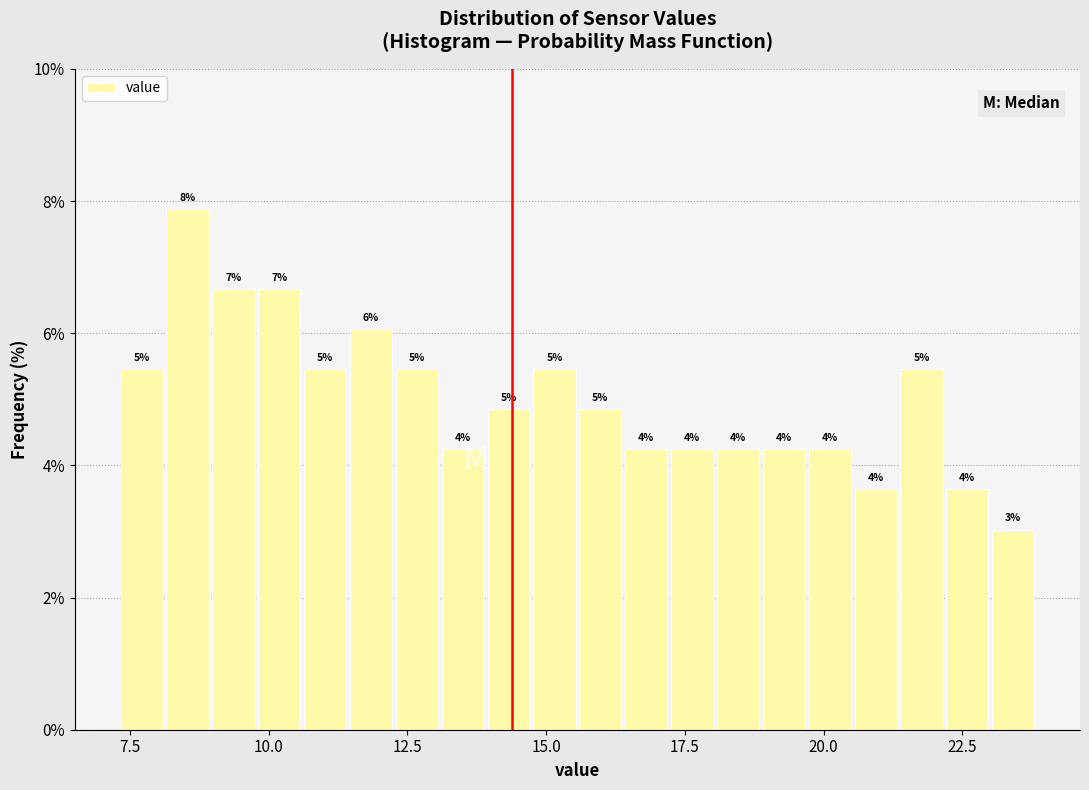

Read against the x-axis, roughly where is the centre of the tallest bar?

8.5